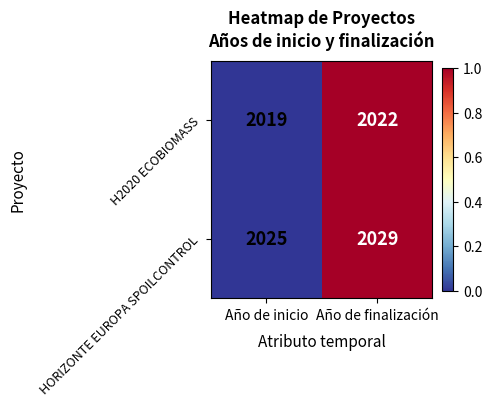

Count the number of data series in this chart.

2